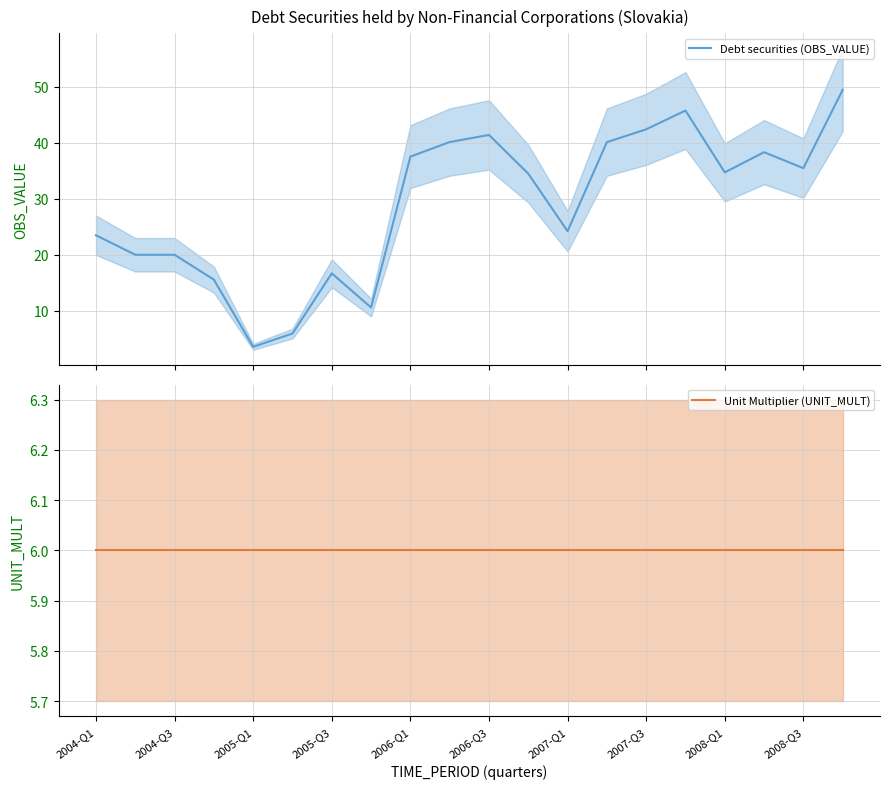

At which label is Unit Multiplier (UNIT_MULT) closest to 6?

2004-Q1